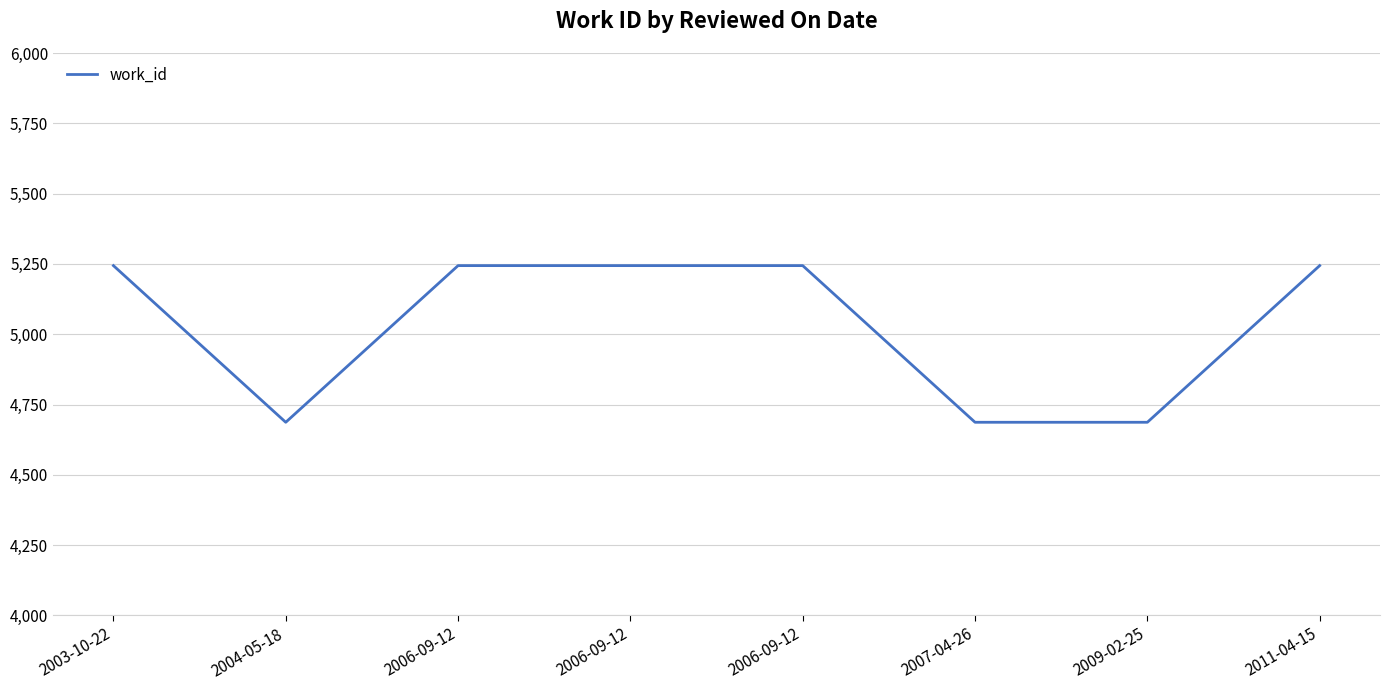

Rank the categories by value from highest to lowest.

2003-10-22, 2006-09-12, 2006-09-12, 2006-09-12, 2011-04-15, 2004-05-18, 2007-04-26, 2009-02-25